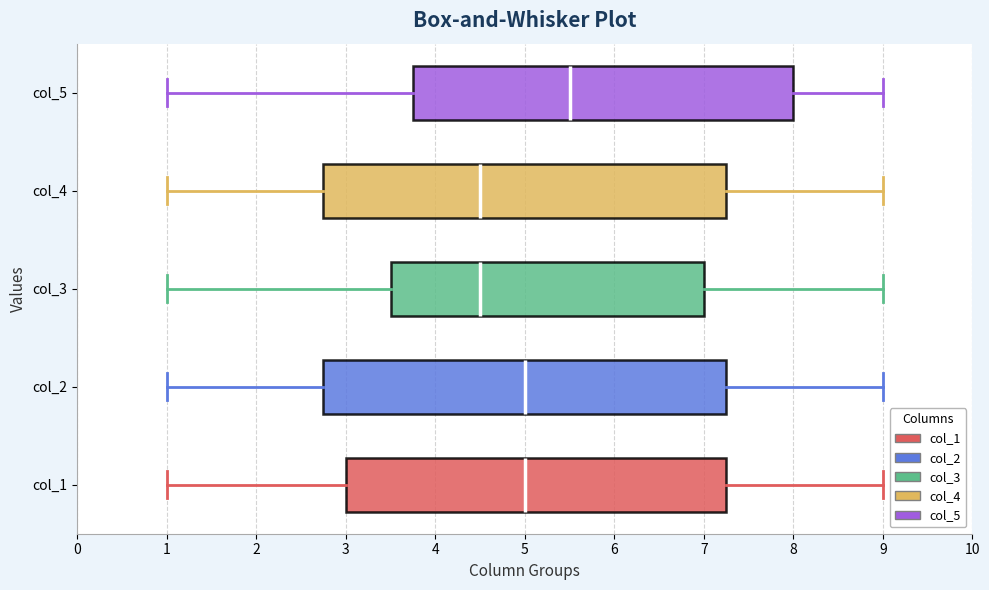

Where does the left whisker of the box for col_5 end on the x-axis? The values are not printed on the chart, so give them approximately, as read against the axis.

1.0